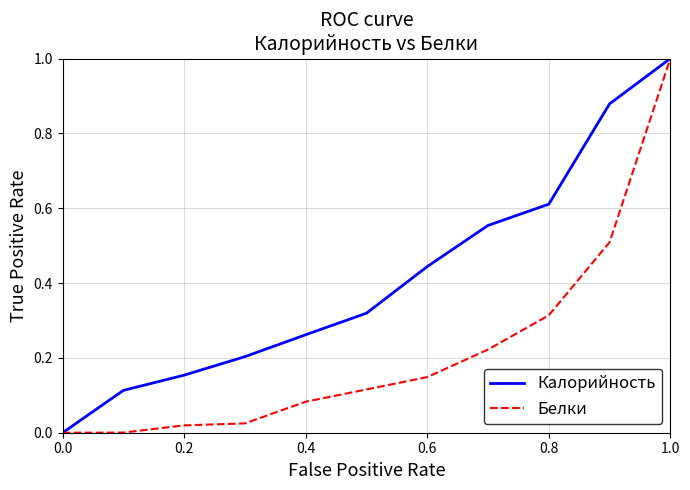

Which series has the largest total across all categories?

Калорийность